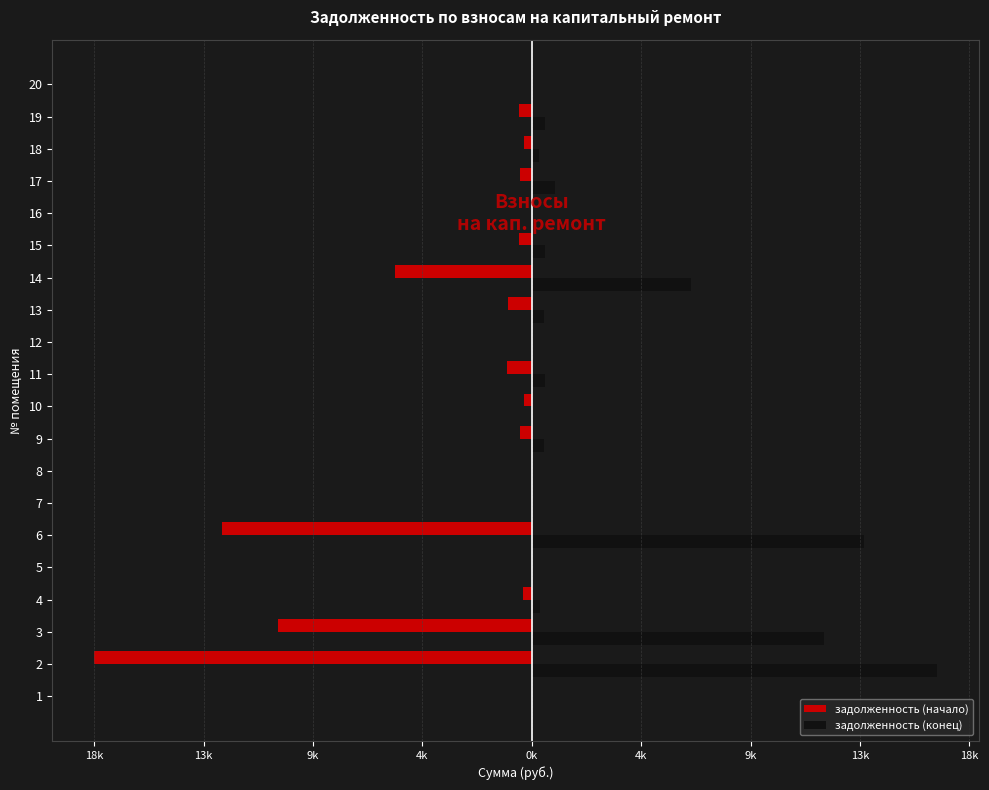

Reading left to right, transcribe all the data shown in this chart.

задолженность (начало): 0.0	-18437.0	-10680.1	-352.1	0.0	-13068.8	0.0	0.0	-493.4	-311.8	-1057.0	0.0	-991.1	-5785.6	-549.7	0.0	-492.6	-311.1	-546.8	0.0
задолженность (конец): 0.0	17074.6	12331.5	352.1	0.0	14004.2	0.0	0.0	493.4	0.0	549.0	0.0	495.6	6721.1	549.7	0.0	985.3	311.1	546.8	0.0